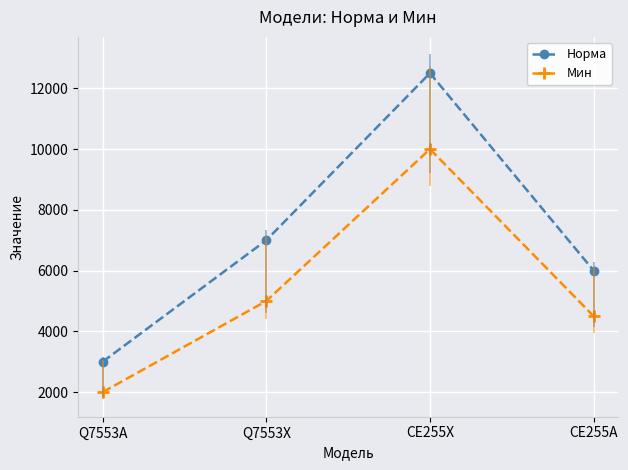

How many lines are shown in the chart?

2